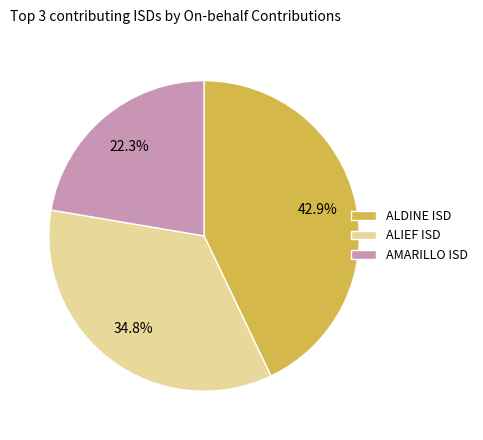

Is there any slice that represents more than half of the pie?

No